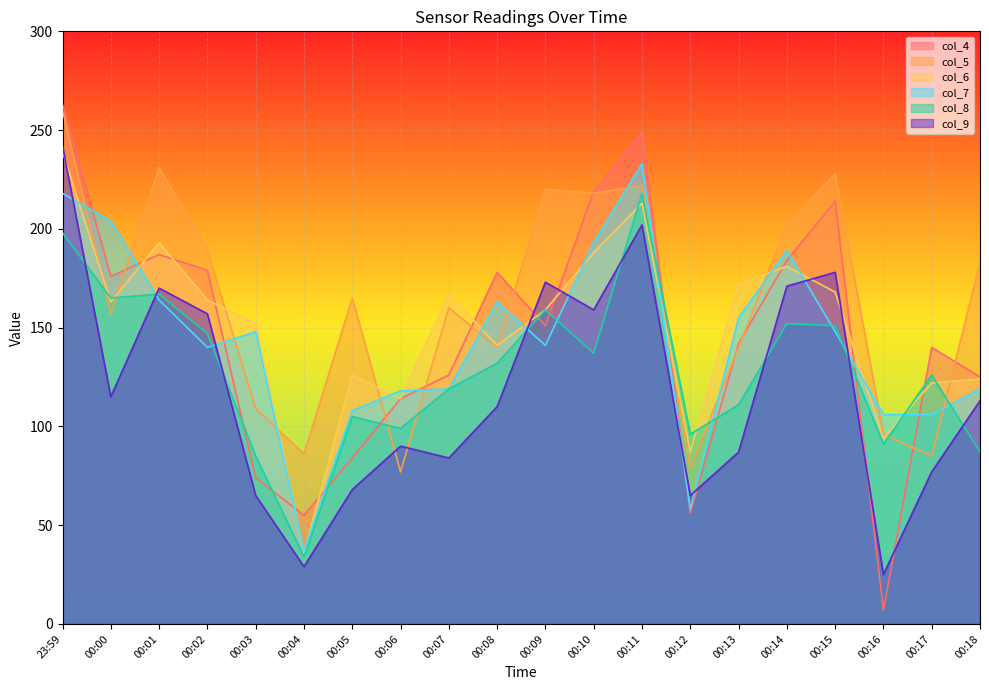

What is the label of the 6th point from the right?

00:13